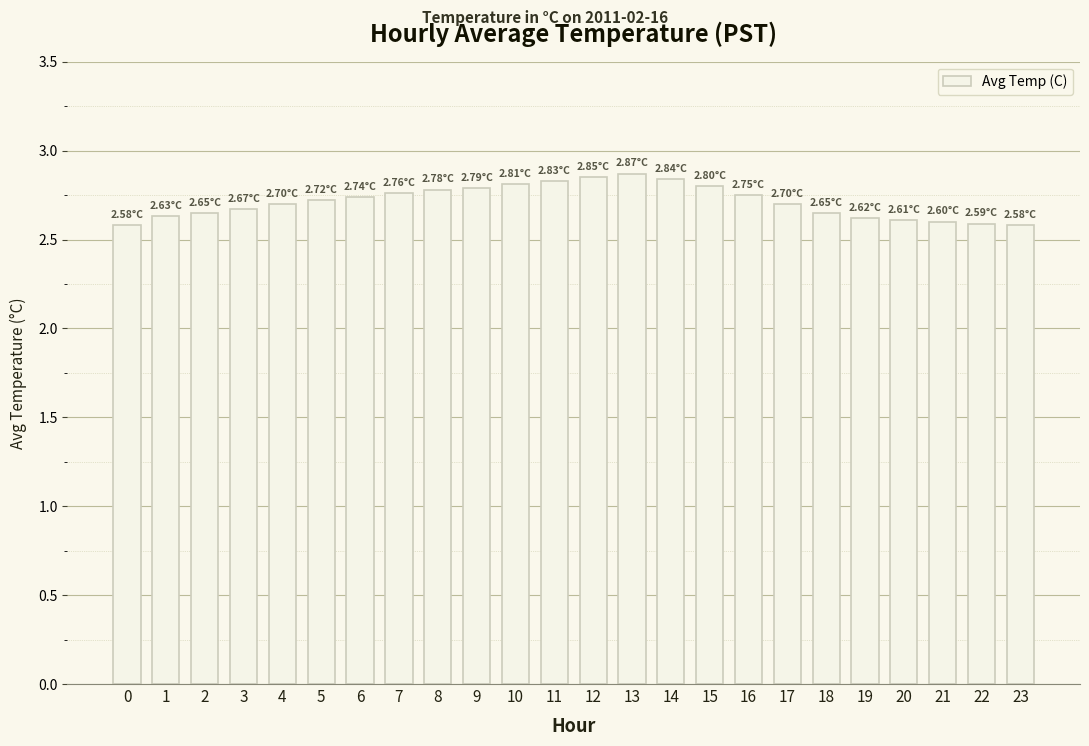

What is the ratio of the value at 6 to the value at 15?

1.0